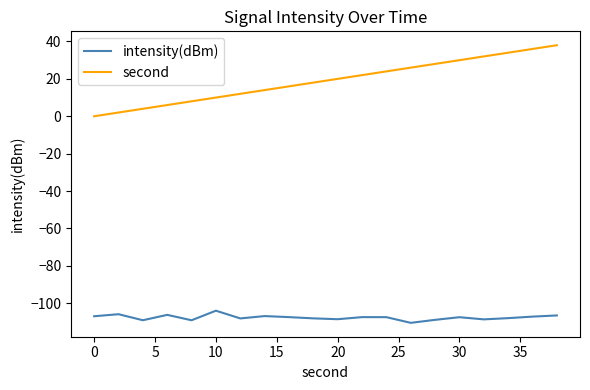

Rank the series by their average value, from lowest to highest.

intensity(dBm), second